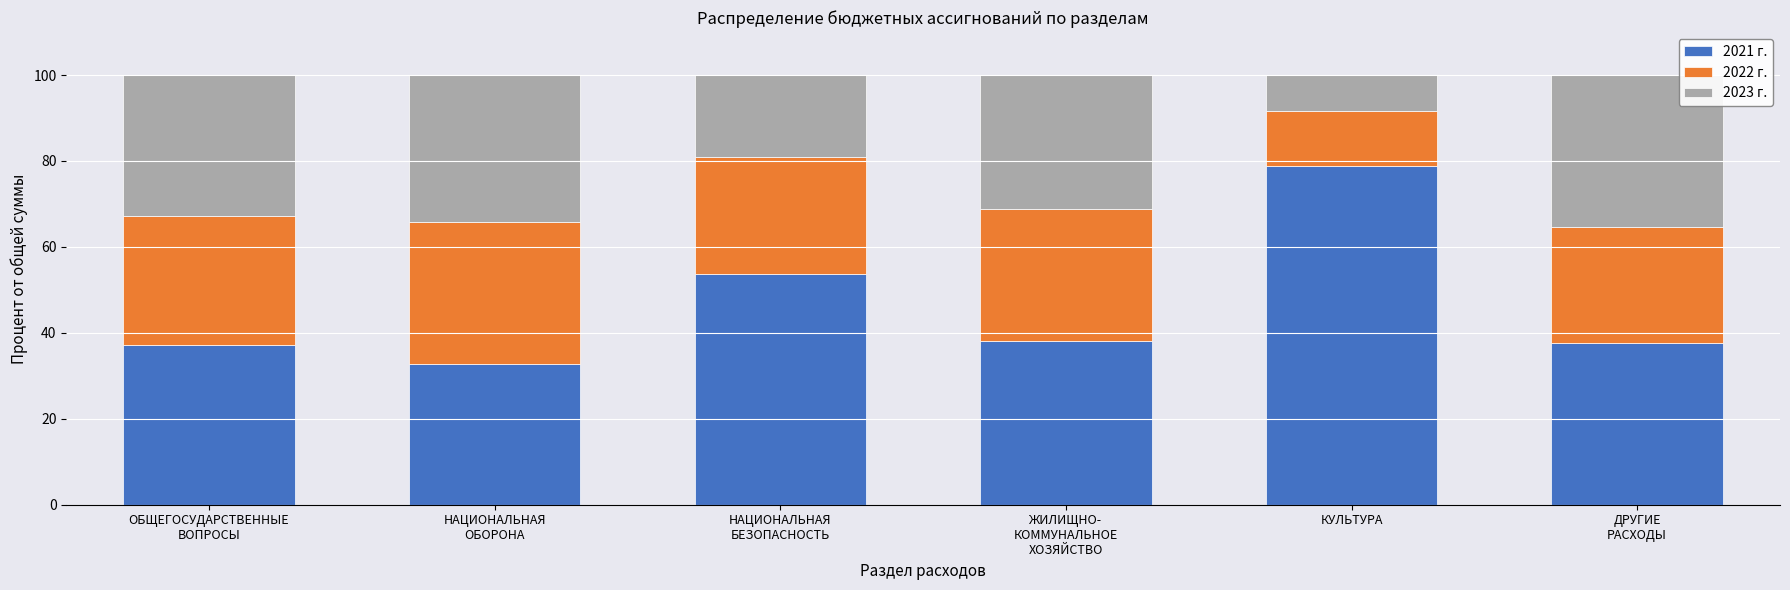

What is the difference between the maximum and second lowest values in the 2021 г. series?

41.6